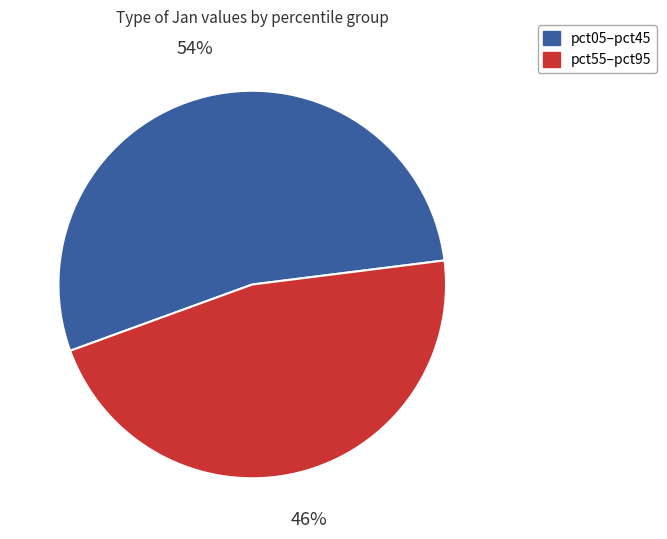

Does any single category account for the majority?

Yes